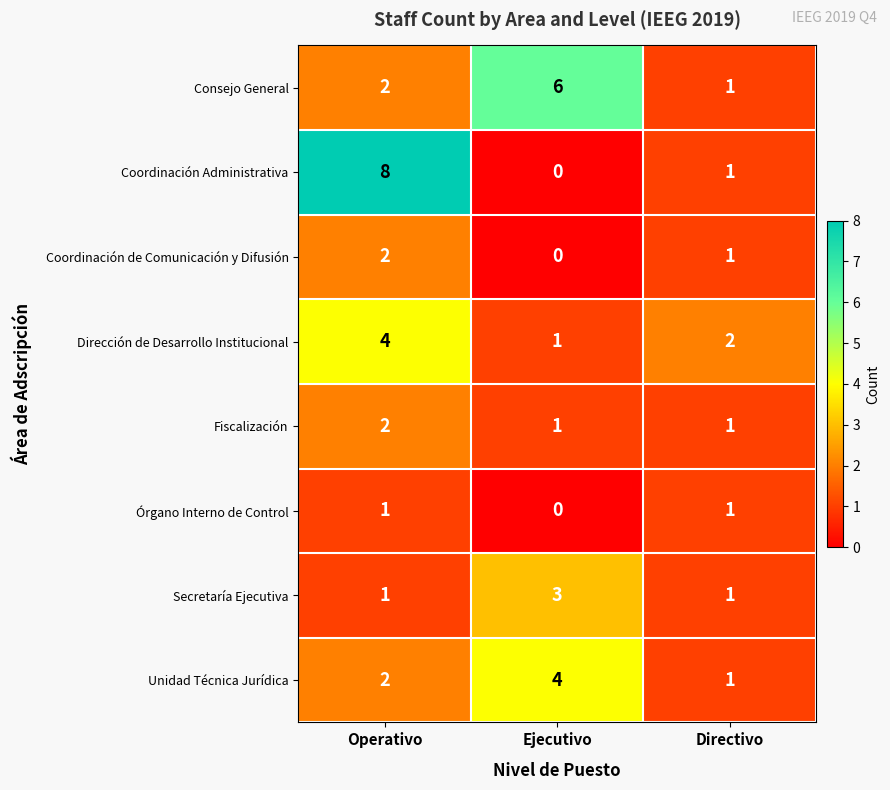

At which category is the sum across all series the highest?

Operativo